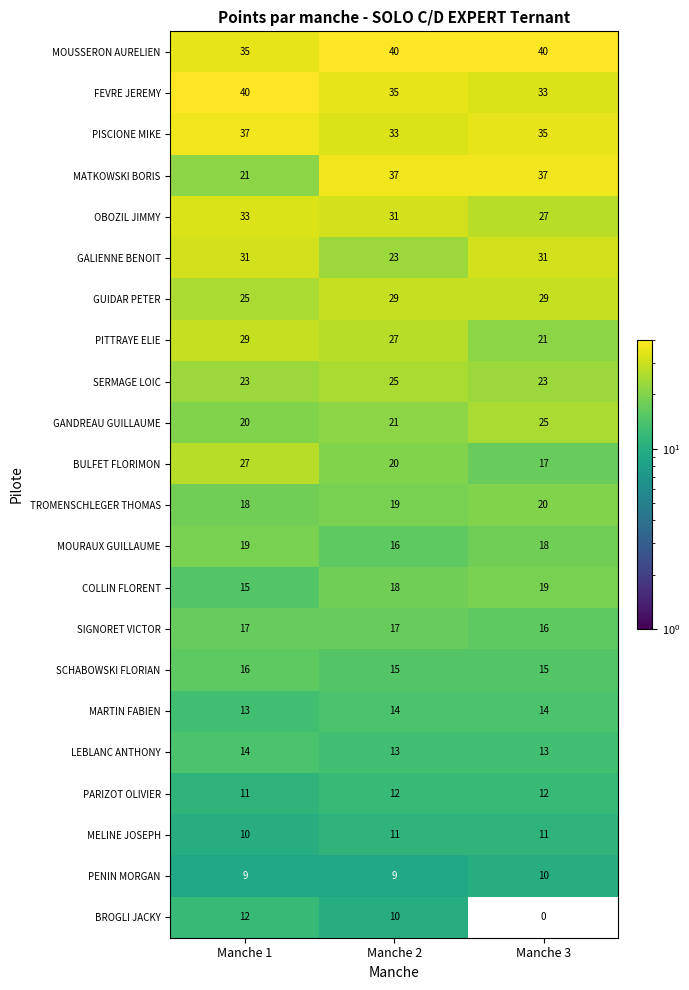

What is the difference between the highest and lowest values at Manche 2?

31